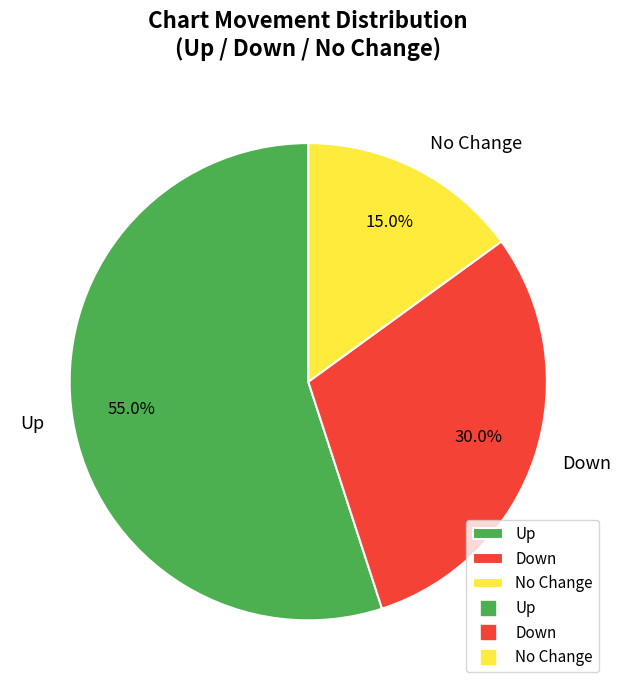

Rank the categories by value from highest to lowest.

Up, Down, No Change